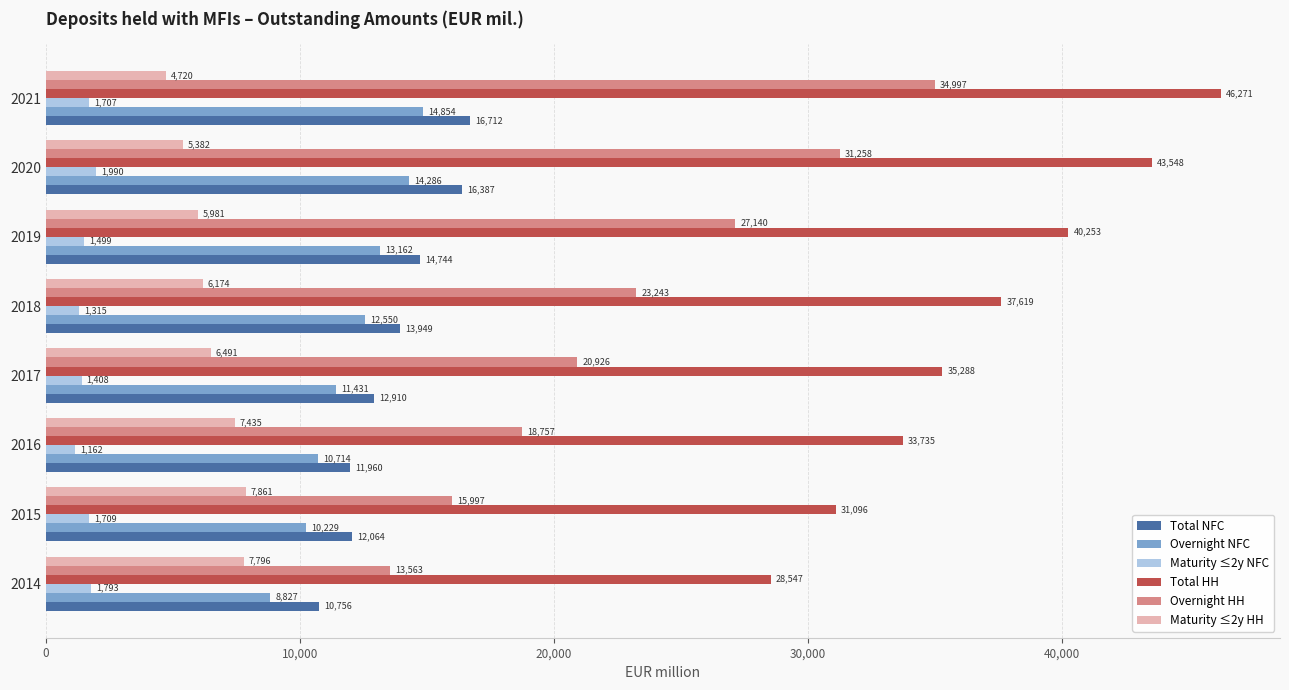

Is the value of Overnight NFC at 2018 greater than the value of Maturity ≤2y HH at 2017?

Yes